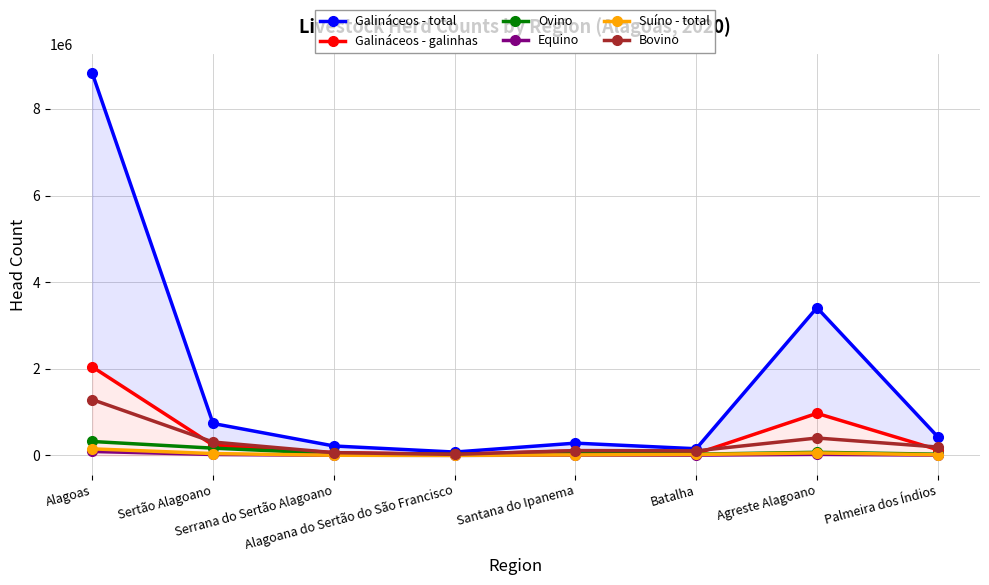

At how many categories does at least one series exceed 777119?

2